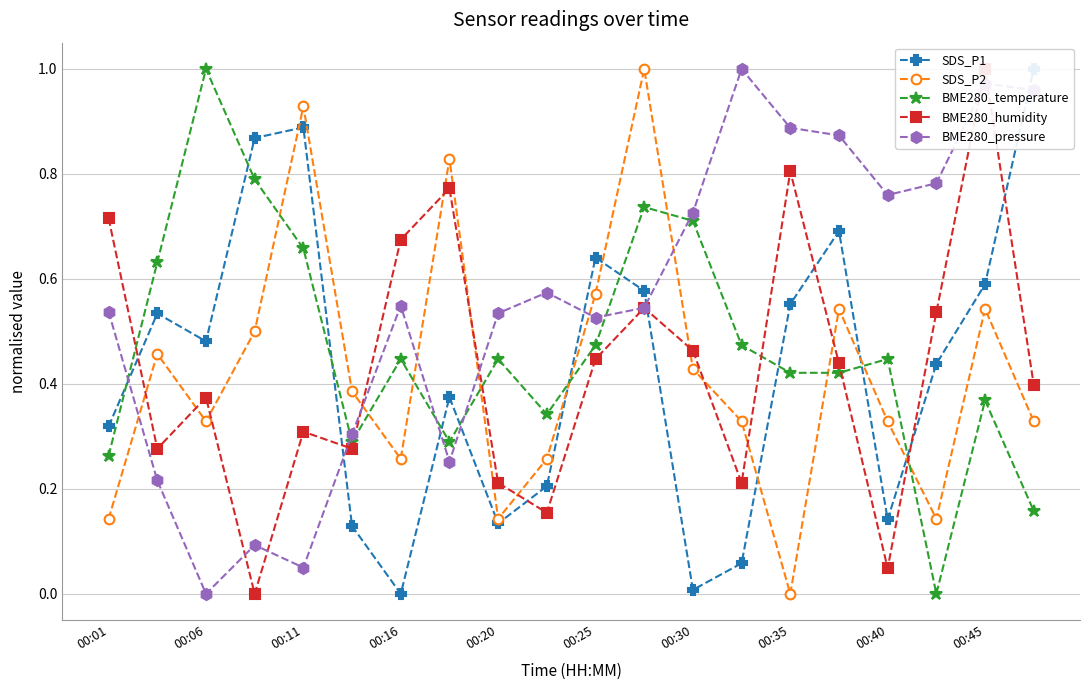

How many distinct data groups are displayed?

5